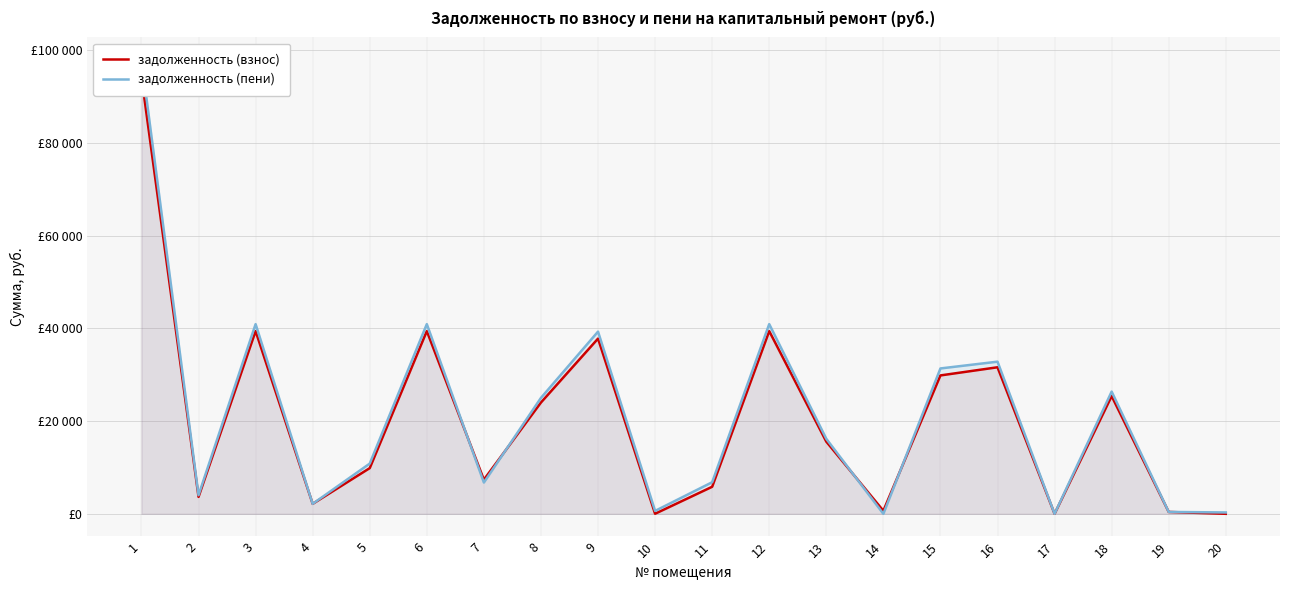

At which label does задолженность (пени) reach its peak?

1